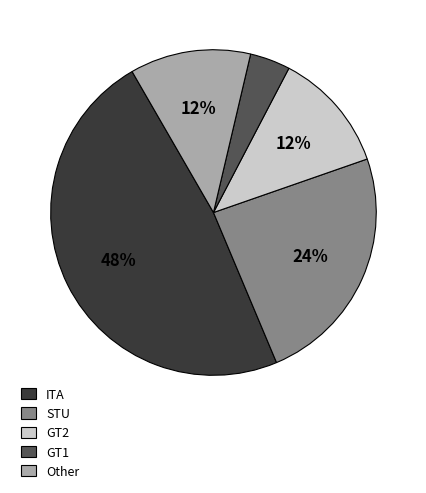

Combined, do ITA and GT2 account for over 50%?

Yes